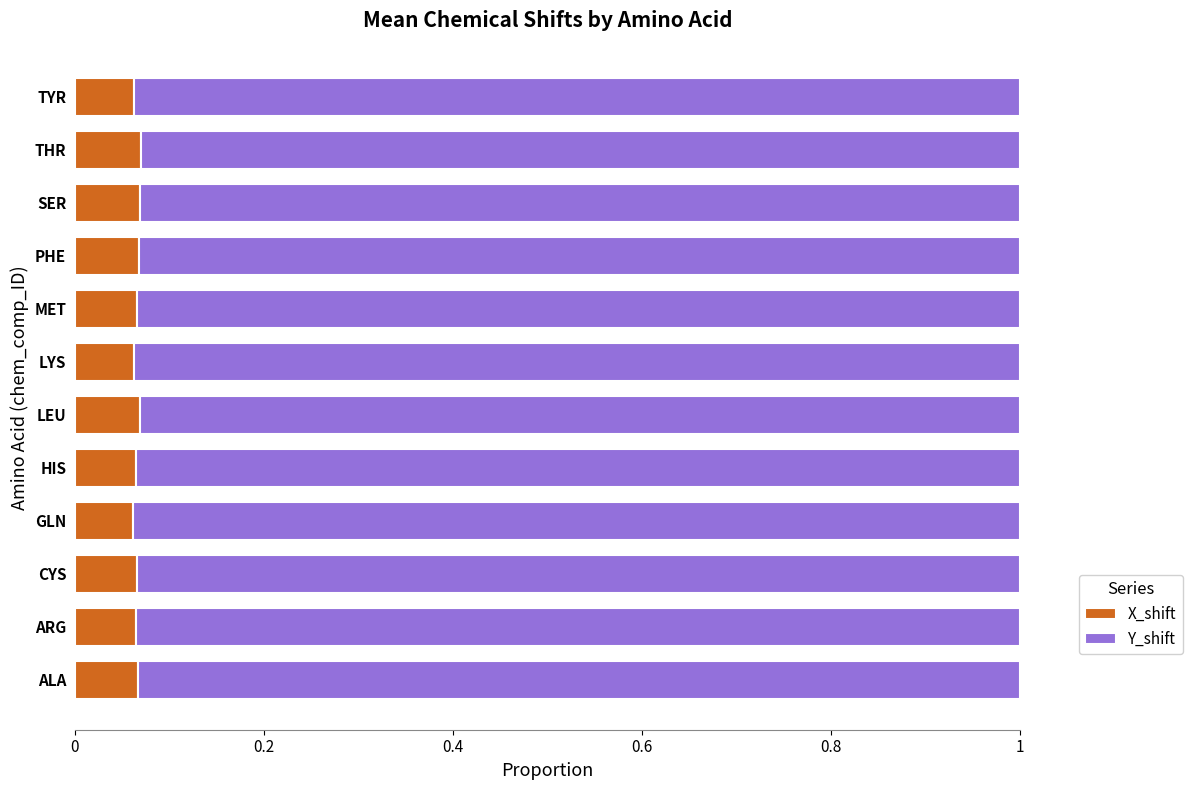

What is the total value across all series at HIS?

1.0